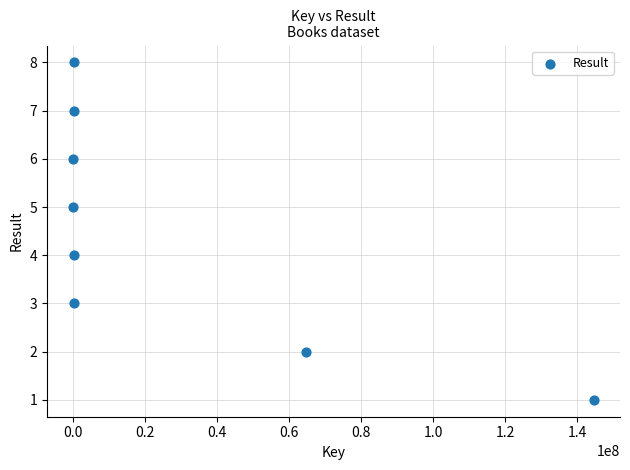

What is the range of X values (max minus min)?

144632005